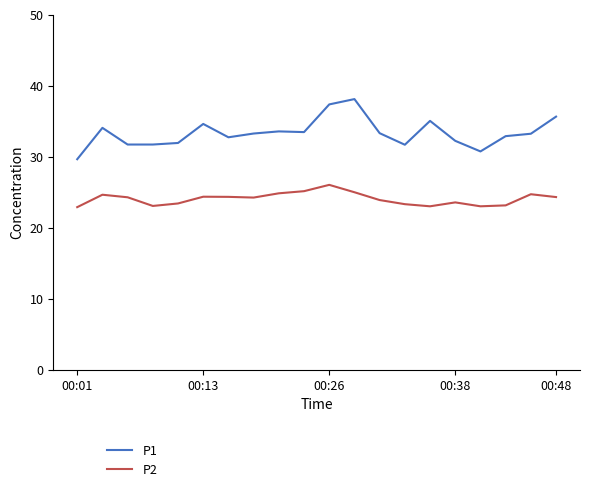

Which series has the largest range (max minus min)?

P1